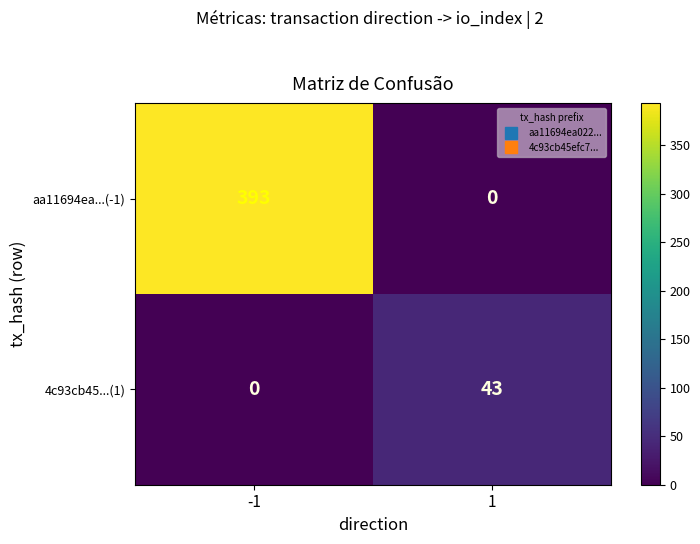

Which series has the largest total across all categories?

aa11694ea...(-1)